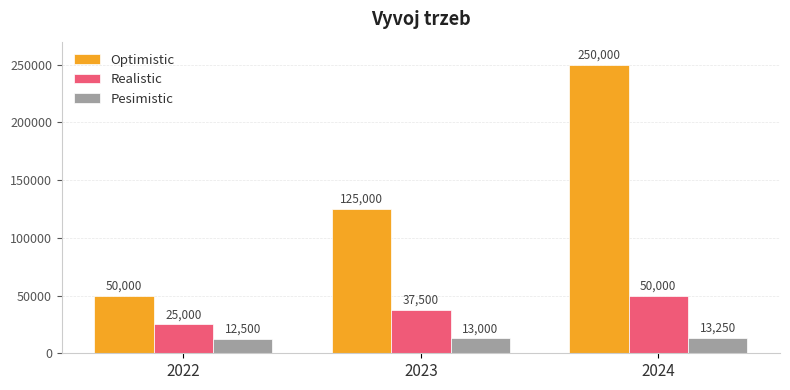

What is the average value of the Optimistic series?

141667